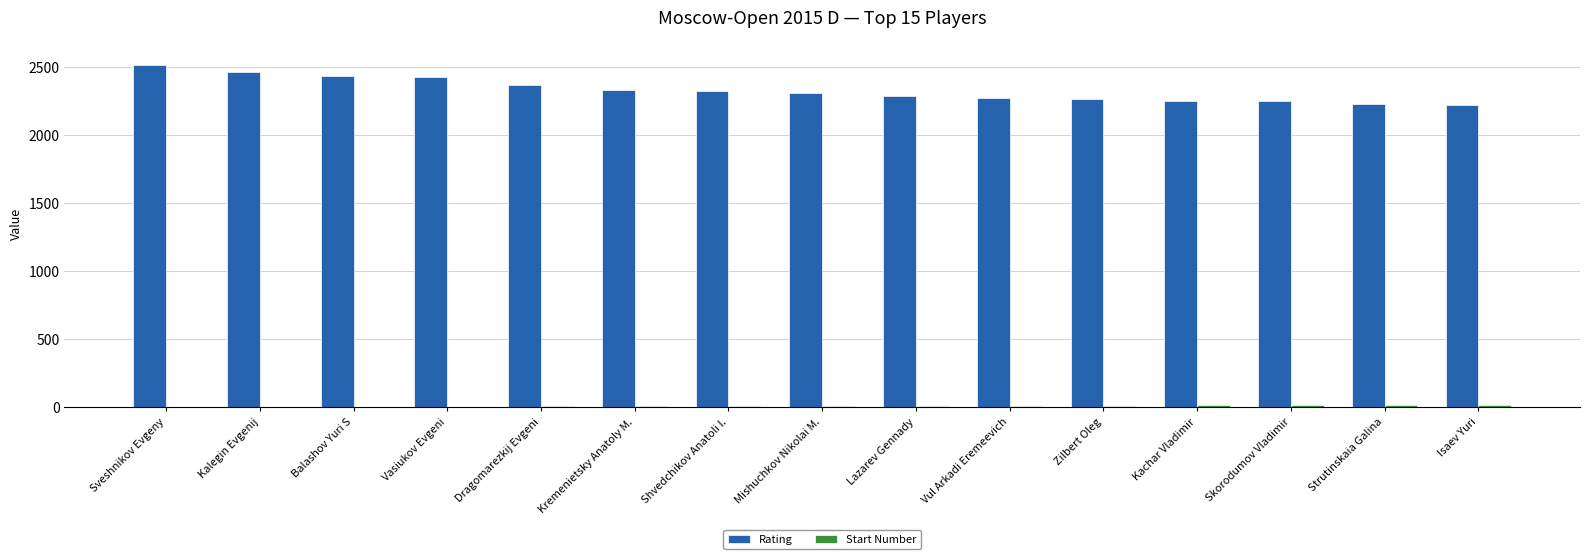

The value of Rating at Balashov Yuri S is 686. True or false?

False